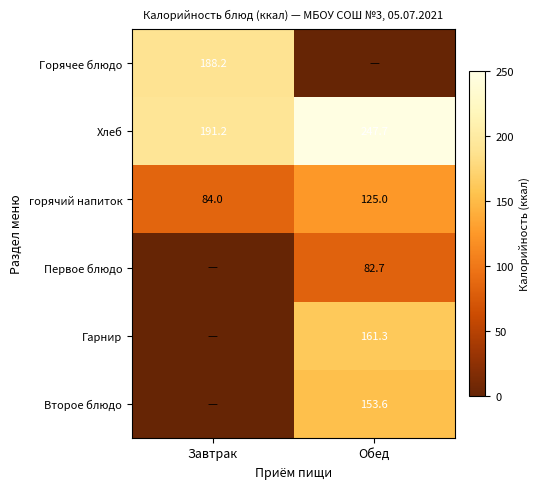

At which category is the sum across all series the highest?

Обед